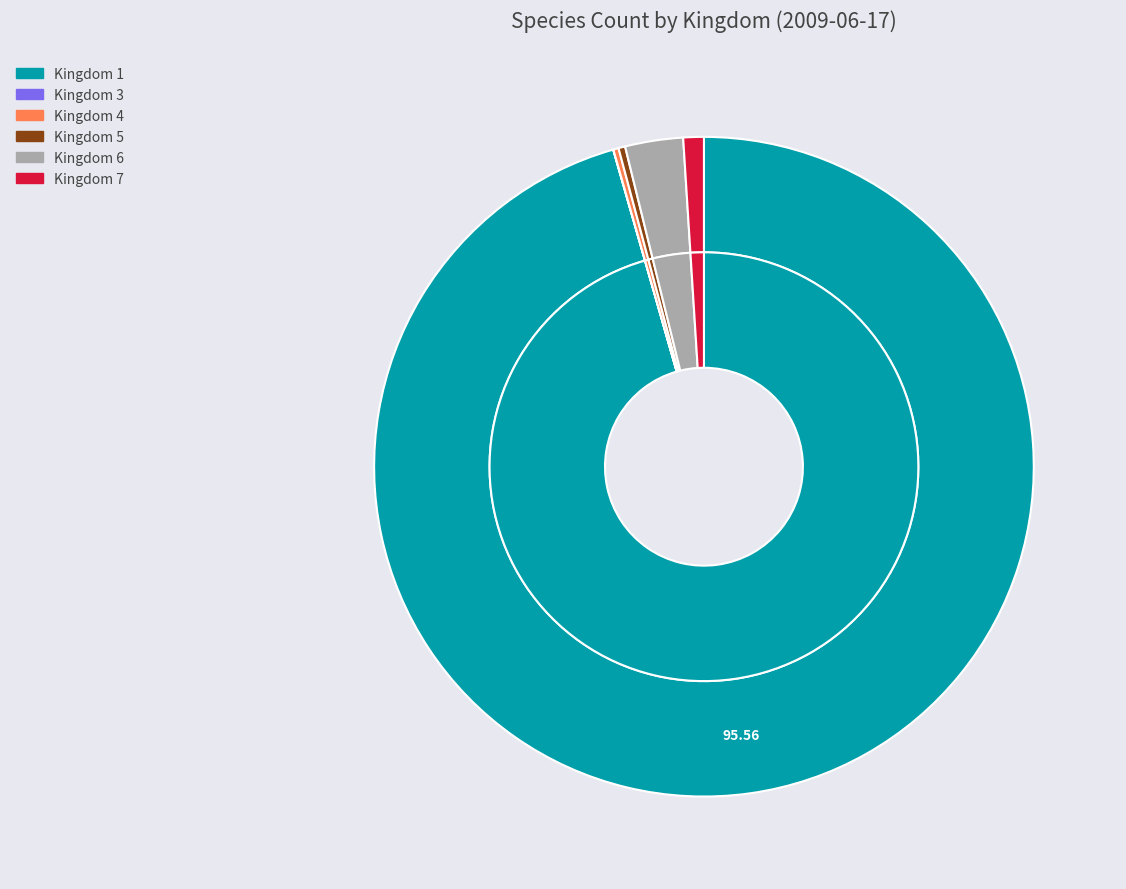

Does 6 represent more than half of the total?

No